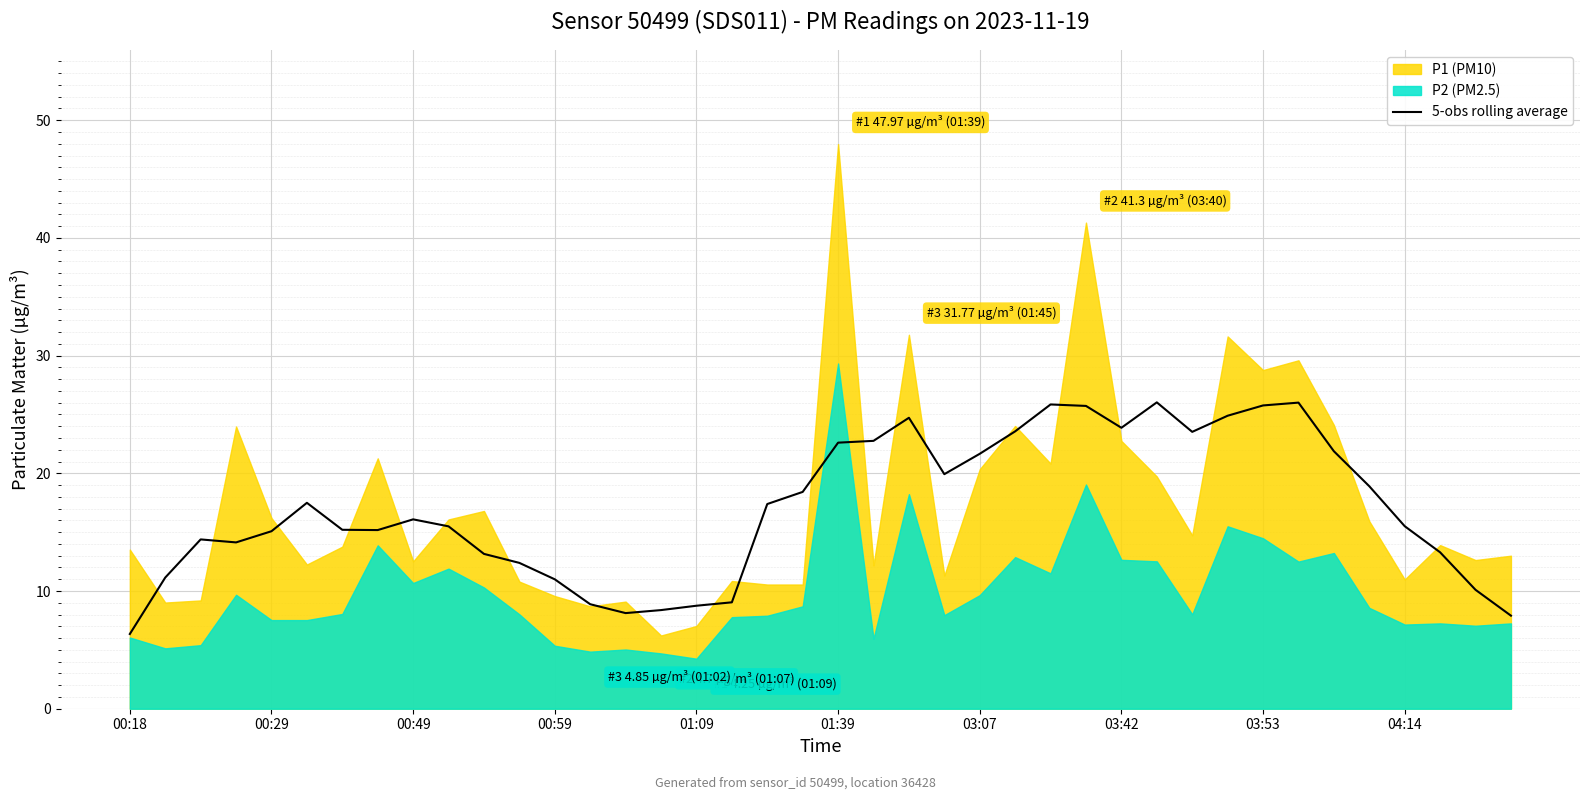

What is the highest value of the 5-obs rolling average series?

26.0